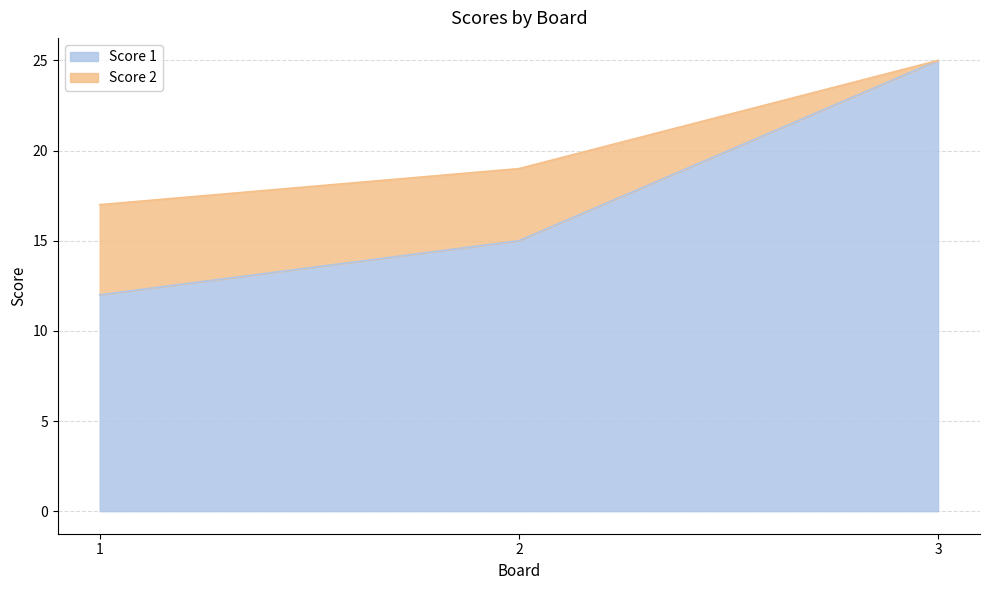

How many values in the Score 2 series exceed 19?

1